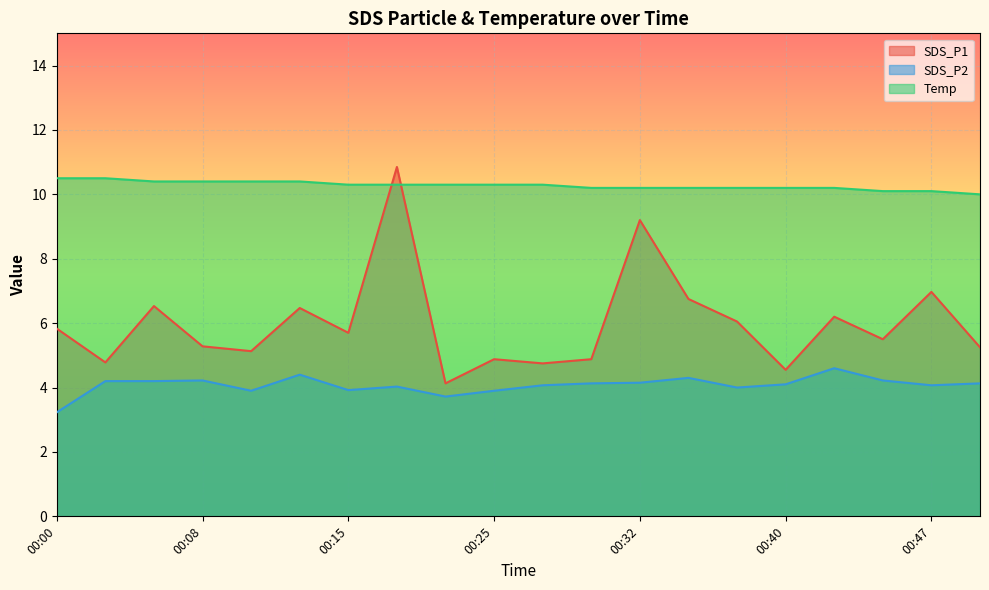

Reading left to right, list all the values displayed in this chart.

SDS_P1: 5.8	4.8	6.5	5.3	5.1	6.5	5.7	10.8	4.1	4.9	4.8	4.9	9.2	6.8	6.0	4.5	6.2	5.5	7.0	5.2
SDS_P2: 3.2	4.2	4.2	4.2	3.9	4.4	3.9	4.0	3.7	3.9	4.1	4.1	4.2	4.3	4.0	4.1	4.6	4.2	4.1	4.1
Temp: 10.5	10.5	10.4	10.4	10.4	10.4	10.3	10.3	10.3	10.3	10.3	10.2	10.2	10.2	10.2	10.2	10.2	10.1	10.1	10.0